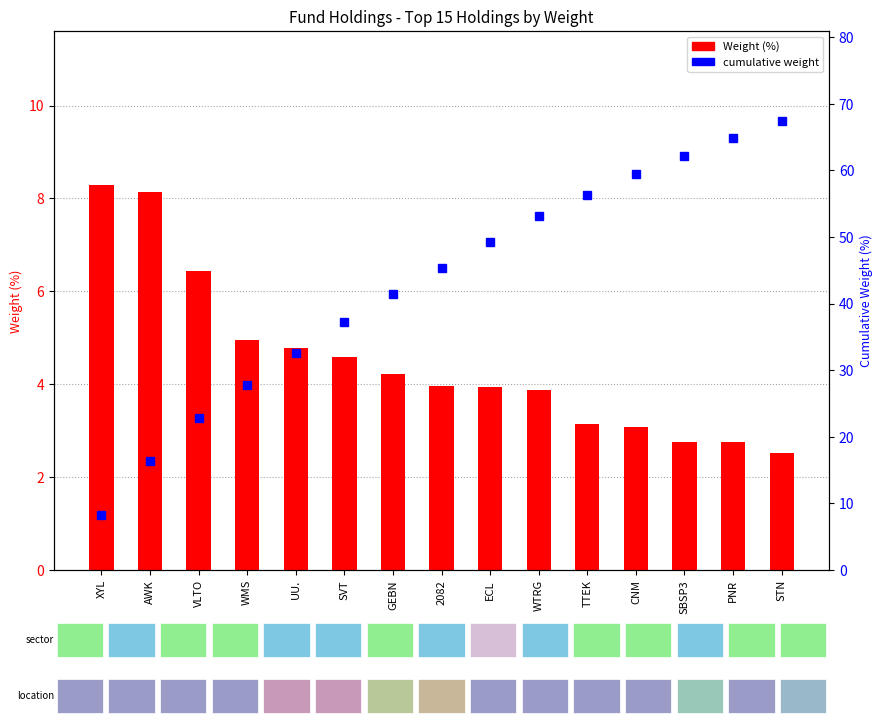

Between TTEK and 2082, which is larger?

2082